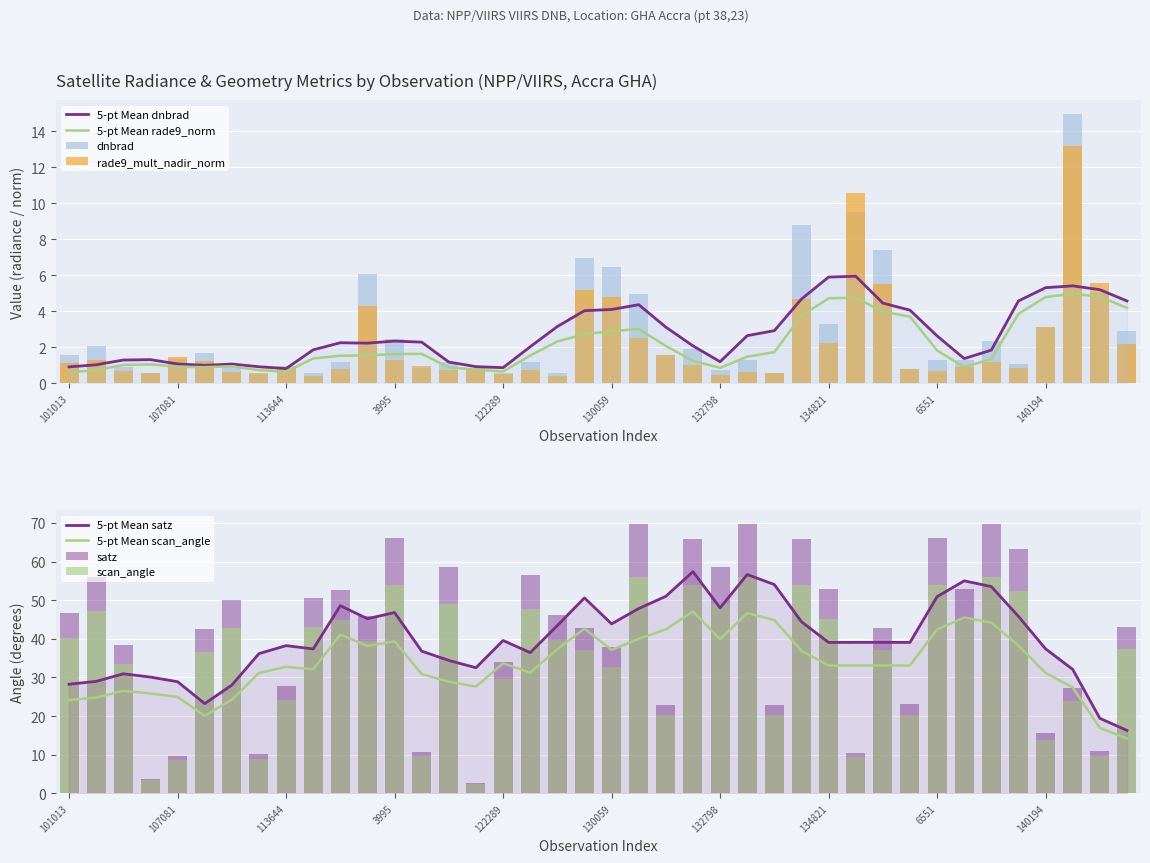

Where is satz nearest to the value 36?

130059